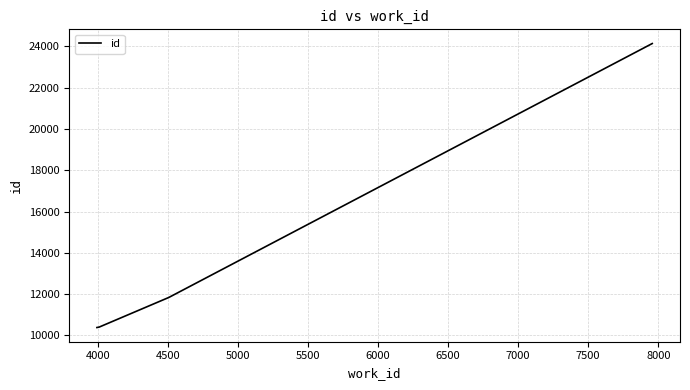

What is the minimum value shown in the chart?

10385